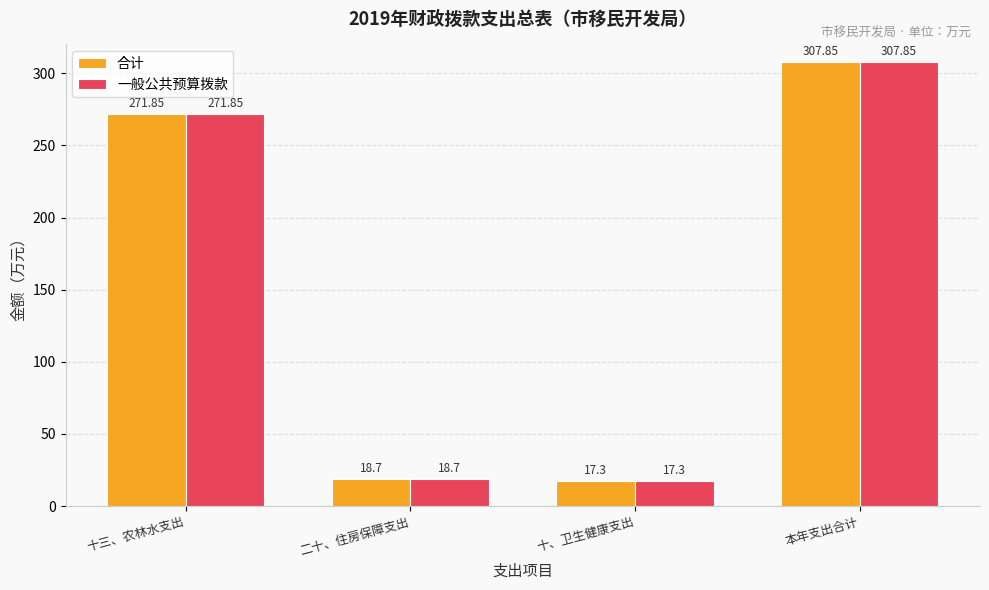

Rank the categories by 合计 value from highest to lowest.

本年支出合计, 十三、农林水支出, 二十、住房保障支出, 十、卫生健康支出